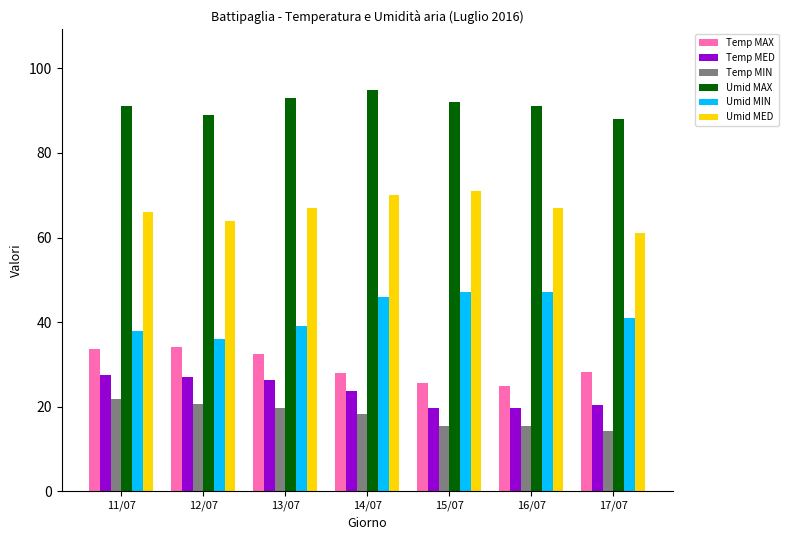

Count the number of data series in this chart.

6